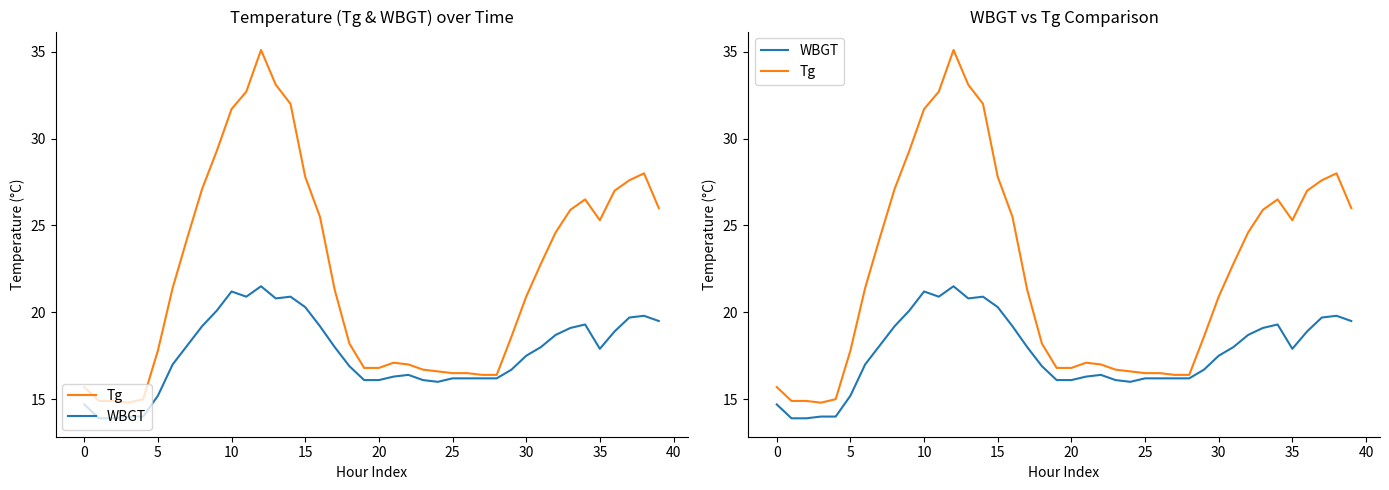

True or false: Tg and WBGT intersect in this chart.

False